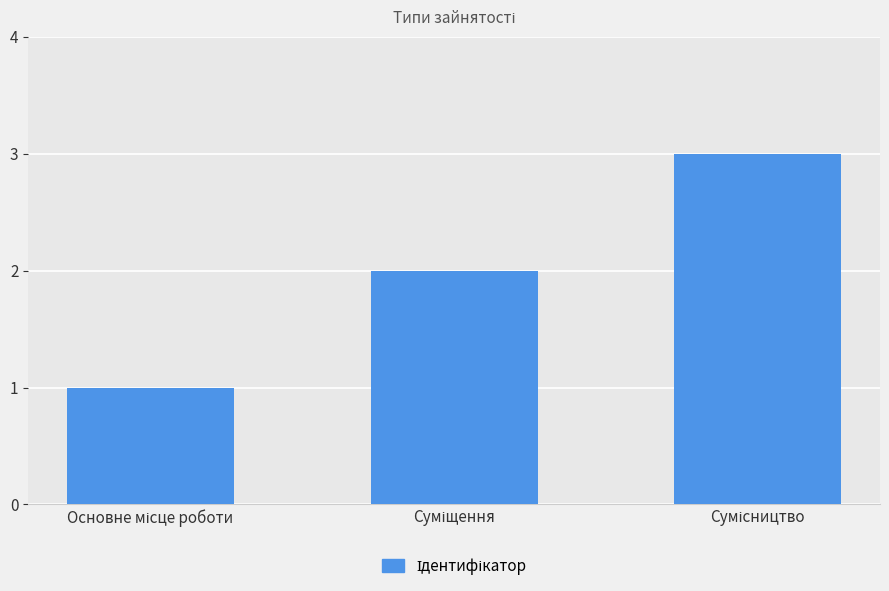

What is the greatest value displayed?

3